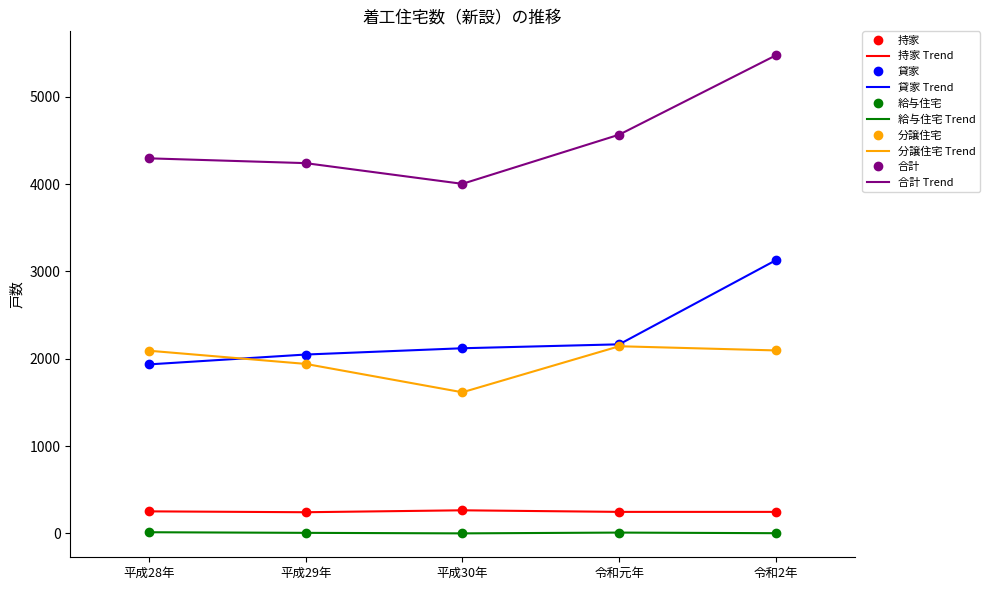

At how many categories does at least one series exceed 1123?

5